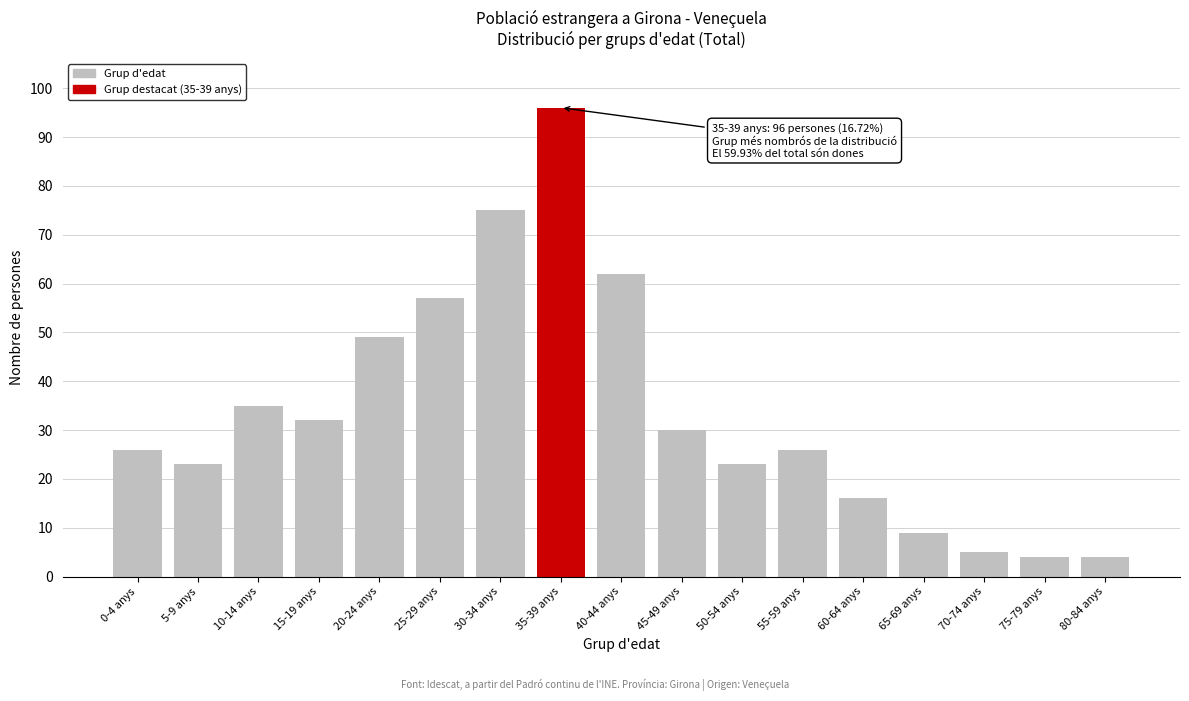

Reading left to right, list all the values displayed in this chart.

26	23	35	32	49	57	75	96	62	30	23	26	16	9	5	4	4